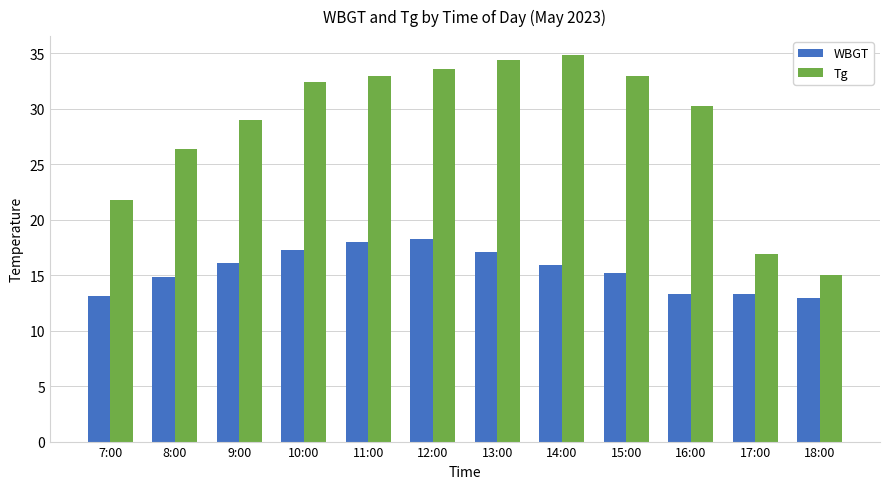

At how many categories does at least one series exceed 18?

10